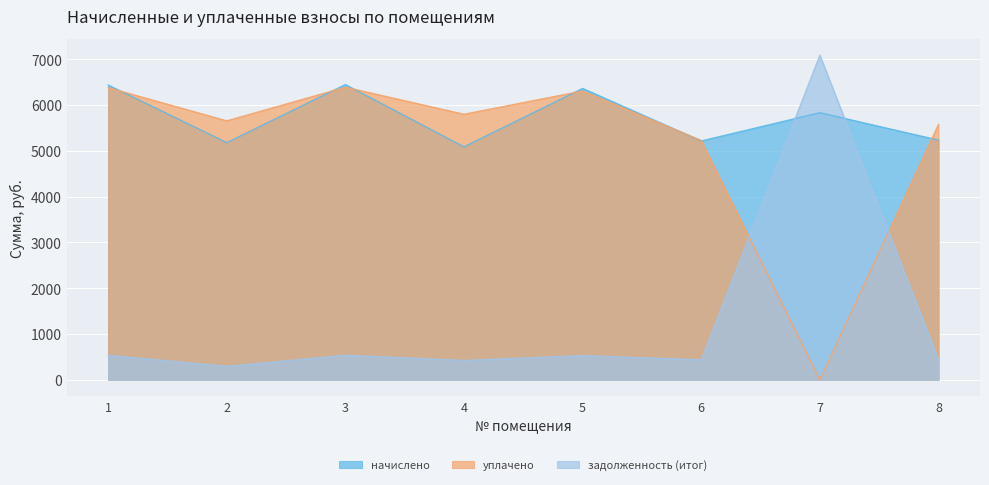

How many data points in уплачено are less than 5801?

4